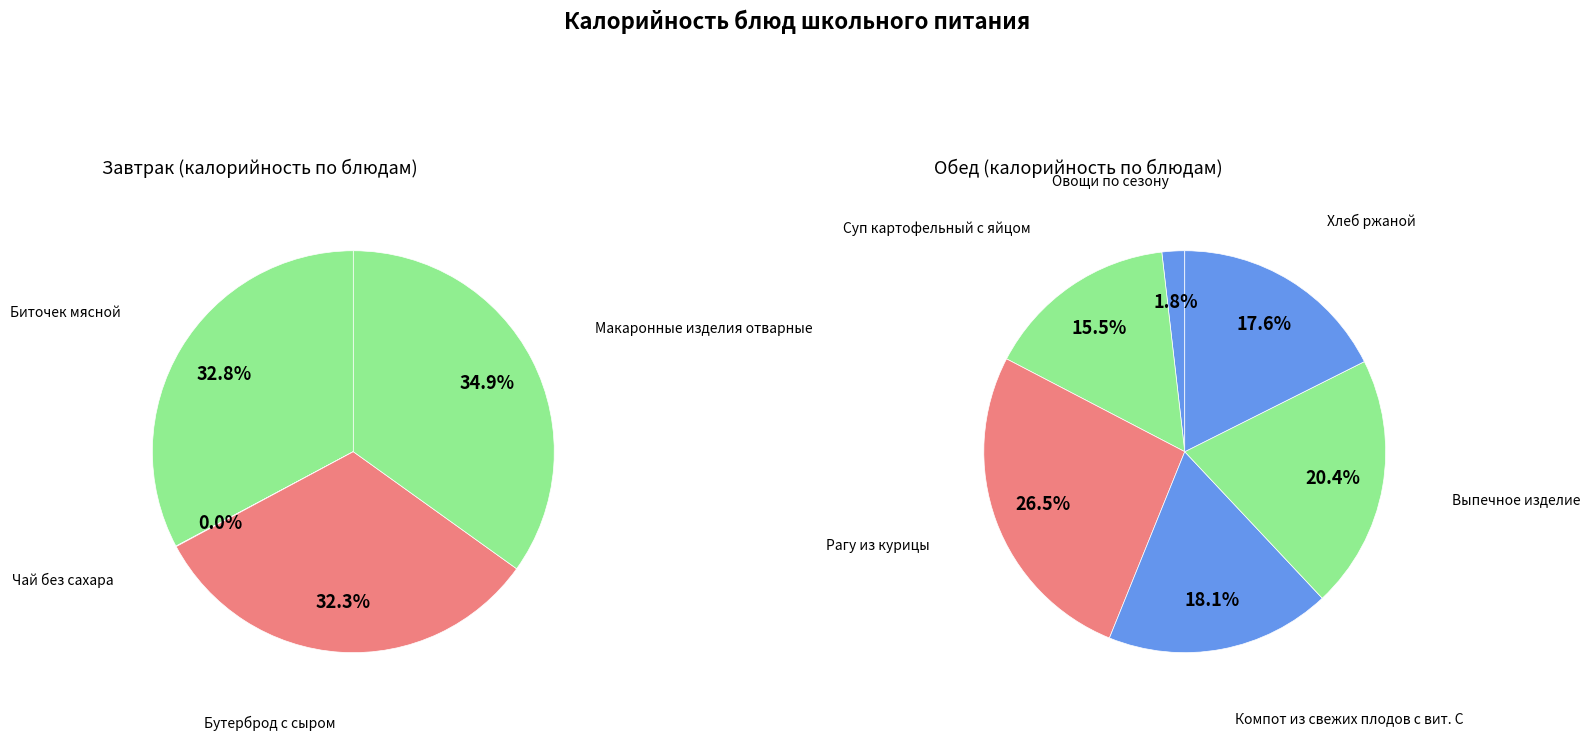

Does any single category account for the majority?

No